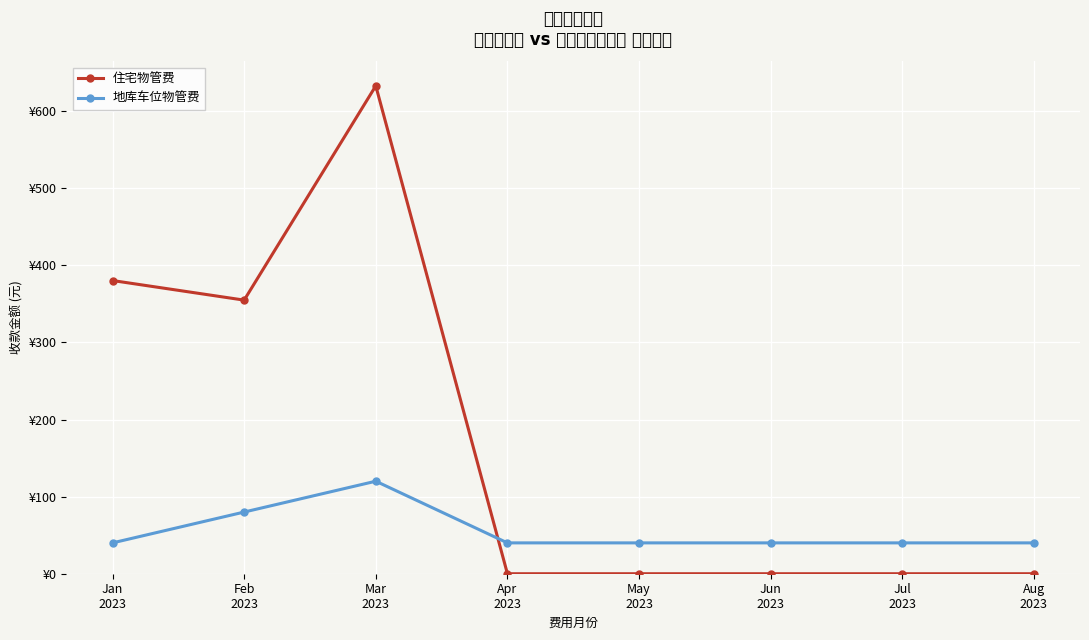

In 住宅物管费, how many points are lower than both neighbors (excluding endpoints)?

1